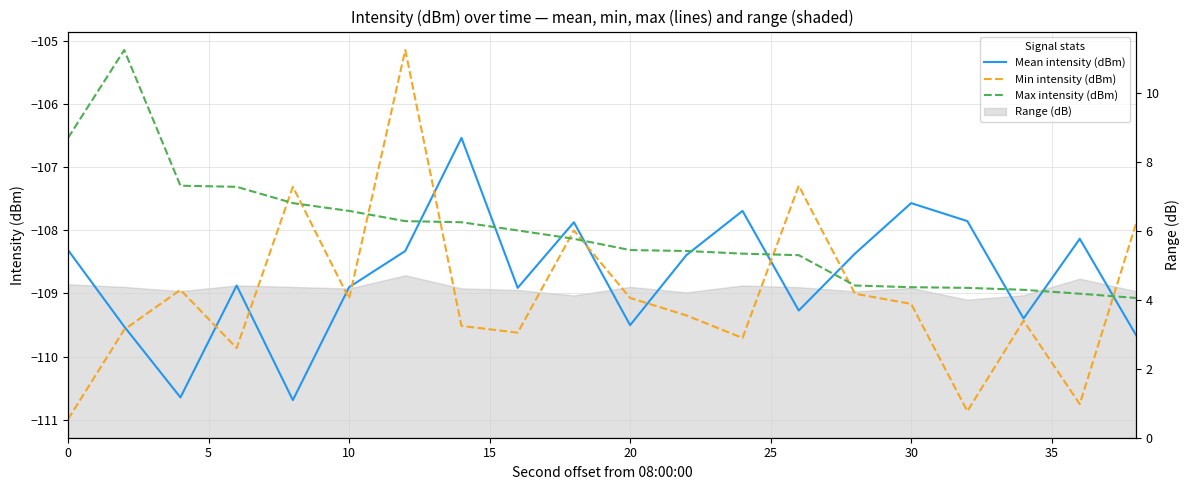

How many values in the Mean intensity (dBm) series are below -108?

15